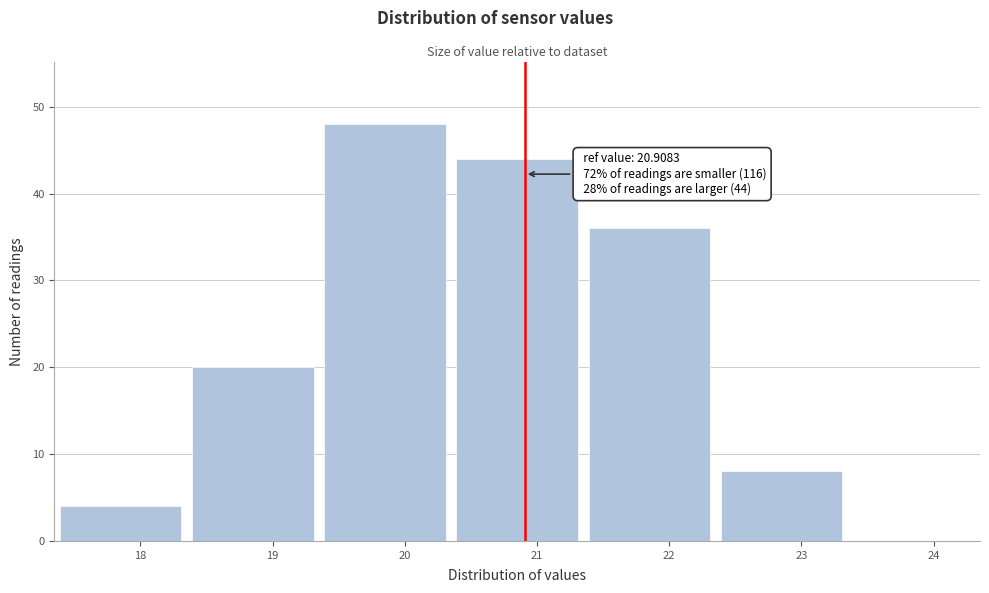

Which range on the x-axis has the tallest bar?

19.35 to 20.35